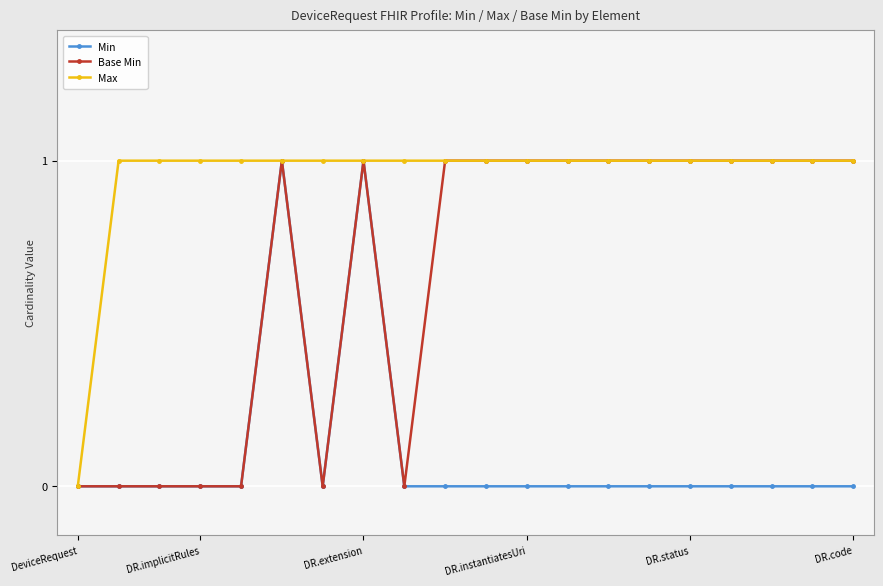

Which series has the largest total across all categories?

Max